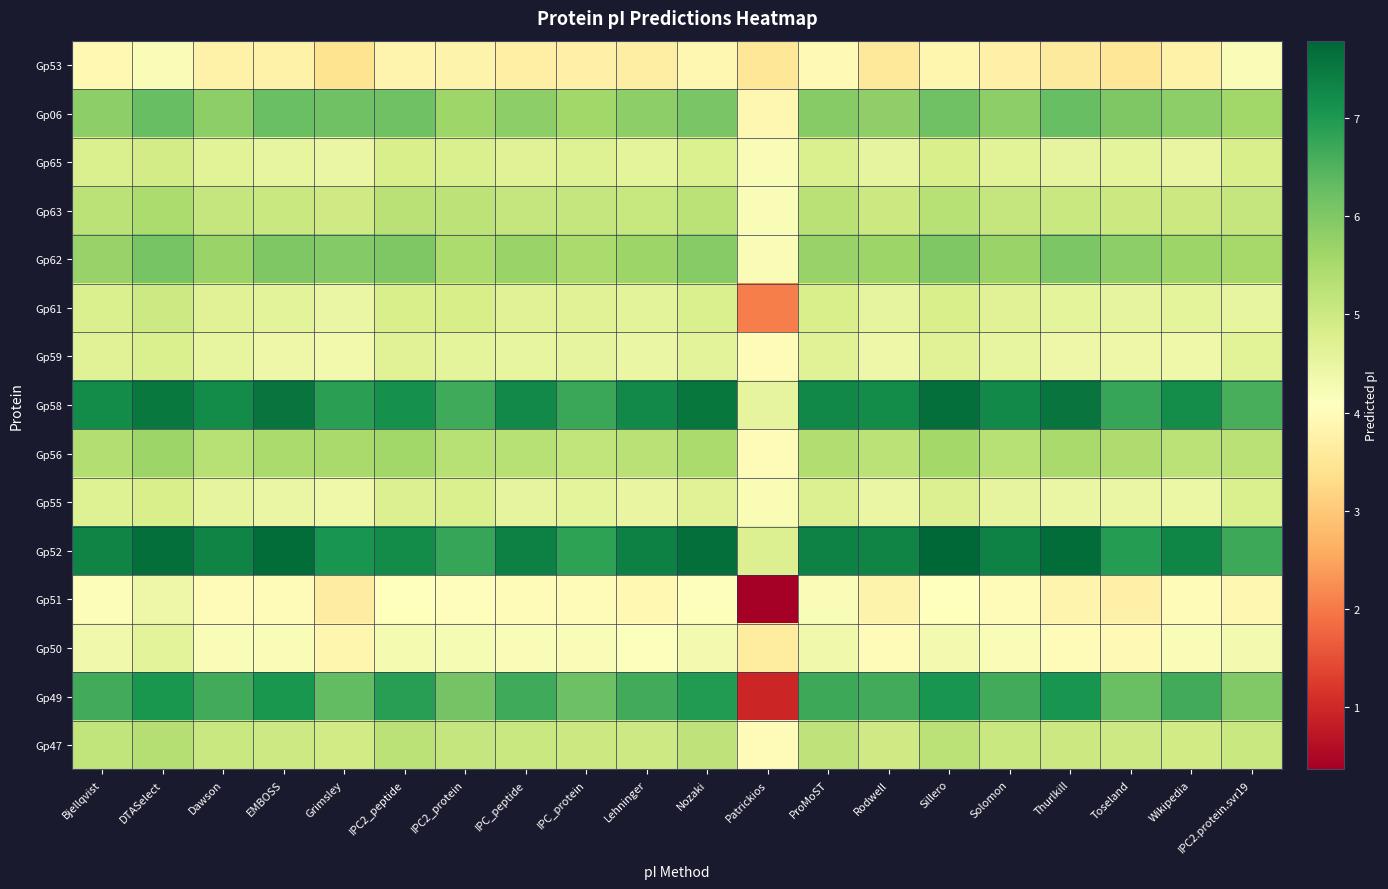

Reading right to left, extract all data points from this chart.

Gp53: IPC2.protein.svr19=4.2	Wikipedia=3.8	Toseland=3.5	Thurlkill=3.6	Solomon=3.7	Sillero=3.9	Rodwell=3.6	ProMoST=3.9	Patrickios=3.5	Nozaki=3.9	Lehninger=3.7	IPC_protein=3.7	IPC_peptide=3.7	IPC2_protein=3.8	IPC2_peptide=3.8	Grimsley=3.4	EMBOSS=3.8	Dawson=3.8	DTASelect=4.2	Bjellqvist=3.9
Gp06: IPC2.protein.svr19=5.6	Wikipedia=5.8	Toseland=6.0	Thurlkill=6.3	Solomon=5.8	Sillero=6.2	Rodwell=5.8	ProMoST=5.9	Patrickios=3.9	Nozaki=6.1	Lehninger=5.8	IPC_protein=5.6	IPC_peptide=5.8	IPC2_protein=5.6	IPC2_peptide=6.2	Grimsley=6.2	EMBOSS=6.2	Dawson=5.8	DTASelect=6.3	Bjellqvist=5.8
Gp65: IPC2.protein.svr19=4.8	Wikipedia=4.5	Toseland=4.6	Thurlkill=4.6	Solomon=4.6	Sillero=4.8	Rodwell=4.5	ProMoST=4.8	Patrickios=4.2	Nozaki=4.8	Lehninger=4.6	IPC_protein=4.7	IPC_peptide=4.7	IPC2_protein=4.8	IPC2_peptide=4.8	Grimsley=4.5	EMBOSS=4.5	Dawson=4.6	DTASelect=4.9	Bjellqvist=4.8
Gp63: IPC2.protein.svr19=5.1	Wikipedia=5.0	Toseland=5.0	Thurlkill=5.0	Solomon=5.1	Sillero=5.3	Rodwell=5.0	ProMoST=5.3	Patrickios=4.2	Nozaki=5.2	Lehninger=5.1	IPC_protein=5.1	IPC_peptide=5.1	IPC2_protein=5.2	IPC2_peptide=5.3	Grimsley=5.0	EMBOSS=5.1	Dawson=5.1	DTASelect=5.4	Bjellqvist=5.2
Gp62: IPC2.protein.svr19=5.5	Wikipedia=5.7	Toseland=5.8	Thurlkill=6.0	Solomon=5.7	Sillero=6.0	Rodwell=5.7	ProMoST=5.7	Patrickios=4.2	Nozaki=5.9	Lehninger=5.7	IPC_protein=5.5	IPC_peptide=5.7	IPC2_protein=5.5	IPC2_peptide=6.0	Grimsley=6.0	EMBOSS=6.0	Dawson=5.7	DTASelect=6.1	Bjellqvist=5.7
Gp61: IPC2.protein.svr19=4.5	Wikipedia=4.6	Toseland=4.5	Thurlkill=4.6	Solomon=4.7	Sillero=4.8	Rodwell=4.5	ProMoST=4.8	Patrickios=2.1	Nozaki=4.8	Lehninger=4.6	IPC_protein=4.7	IPC_peptide=4.7	IPC2_protein=4.8	IPC2_peptide=4.8	Grimsley=4.5	EMBOSS=4.6	Dawson=4.7	DTASelect=5.0	Bjellqvist=4.8
Gp59: IPC2.protein.svr19=4.7	Wikipedia=4.4	Toseland=4.4	Thurlkill=4.4	Solomon=4.5	Sillero=4.7	Rodwell=4.4	ProMoST=4.7	Patrickios=4.0	Nozaki=4.6	Lehninger=4.5	IPC_protein=4.6	IPC_peptide=4.5	IPC2_protein=4.6	IPC2_peptide=4.7	Grimsley=4.3	EMBOSS=4.4	Dawson=4.5	DTASelect=4.8	Bjellqvist=4.7
Gp58: IPC2.protein.svr19=6.6	Wikipedia=7.2	Toseland=6.8	Thurlkill=7.6	Solomon=7.3	Sillero=7.7	Rodwell=7.2	ProMoST=7.3	Patrickios=4.6	Nozaki=7.5	Lehninger=7.3	IPC_protein=6.7	IPC_peptide=7.3	IPC2_protein=6.7	IPC2_peptide=7.1	Grimsley=6.9	EMBOSS=7.6	Dawson=7.2	DTASelect=7.5	Bjellqvist=7.2
Gp56: IPC2.protein.svr19=5.3	Wikipedia=5.2	Toseland=5.4	Thurlkill=5.5	Solomon=5.3	Sillero=5.6	Rodwell=5.2	ProMoST=5.4	Patrickios=4.0	Nozaki=5.5	Lehninger=5.3	IPC_protein=5.2	IPC_peptide=5.3	IPC2_protein=5.3	IPC2_peptide=5.6	Grimsley=5.5	EMBOSS=5.5	Dawson=5.3	DTASelect=5.7	Bjellqvist=5.4
Gp55: IPC2.protein.svr19=4.8	Wikipedia=4.4	Toseland=4.5	Thurlkill=4.5	Solomon=4.6	Sillero=4.7	Rodwell=4.5	ProMoST=4.7	Patrickios=4.2	Nozaki=4.7	Lehninger=4.5	IPC_protein=4.6	IPC_peptide=4.6	IPC2_protein=4.8	IPC2_peptide=4.7	Grimsley=4.4	EMBOSS=4.5	Dawson=4.6	DTASelect=4.8	Bjellqvist=4.7
Gp52: IPC2.protein.svr19=6.7	Wikipedia=7.3	Toseland=6.9	Thurlkill=7.7	Solomon=7.4	Sillero=7.8	Rodwell=7.4	ProMoST=7.4	Patrickios=4.7	Nozaki=7.7	Lehninger=7.4	IPC_protein=6.9	IPC_peptide=7.4	IPC2_protein=6.8	IPC2_peptide=7.2	Grimsley=7.1	EMBOSS=7.7	Dawson=7.4	DTASelect=7.7	Bjellqvist=7.4
Gp51: IPC2.protein.svr19=3.9	Wikipedia=4.0	Toseland=3.7	Thurlkill=3.8	Solomon=4.0	Sillero=4.1	Rodwell=3.8	ProMoST=4.2	Patrickios=0.4	Nozaki=4.1	Lehninger=3.9	IPC_protein=4.0	IPC_peptide=4.0	IPC2_protein=4.0	IPC2_peptide=4.1	Grimsley=3.7	EMBOSS=4.0	Dawson=4.0	DTASelect=4.4	Bjellqvist=4.1
Gp50: IPC2.protein.svr19=4.3	Wikipedia=4.2	Toseland=3.9	Thurlkill=4.0	Solomon=4.2	Sillero=4.3	Rodwell=4.0	ProMoST=4.4	Patrickios=3.6	Nozaki=4.3	Lehninger=4.1	IPC_protein=4.2	IPC_peptide=4.2	IPC2_protein=4.2	IPC2_peptide=4.3	Grimsley=3.8	EMBOSS=4.2	Dawson=4.2	DTASelect=4.6	Bjellqvist=4.3
Gp49: IPC2.protein.svr19=6.0	Wikipedia=6.6	Toseland=6.2	Thurlkill=7.1	Solomon=6.6	Sillero=7.1	Rodwell=6.6	ProMoST=6.7	Patrickios=0.9	Nozaki=7.0	Lehninger=6.6	IPC_protein=6.2	IPC_peptide=6.7	IPC2_protein=6.1	IPC2_peptide=6.9	Grimsley=6.3	EMBOSS=7.0	Dawson=6.6	DTASelect=7.0	Bjellqvist=6.6
Gp47: IPC2.protein.svr19=5.0	Wikipedia=4.9	Toseland=5.0	Thurlkill=5.0	Solomon=5.0	Sillero=5.2	Rodwell=5.0	ProMoST=5.2	Patrickios=4.0	Nozaki=5.2	Lehninger=5.0	IPC_protein=5.0	IPC_peptide=5.1	IPC2_protein=5.1	IPC2_peptide=5.2	Grimsley=4.9	EMBOSS=5.0	Dawson=5.0	DTASelect=5.3	Bjellqvist=5.2